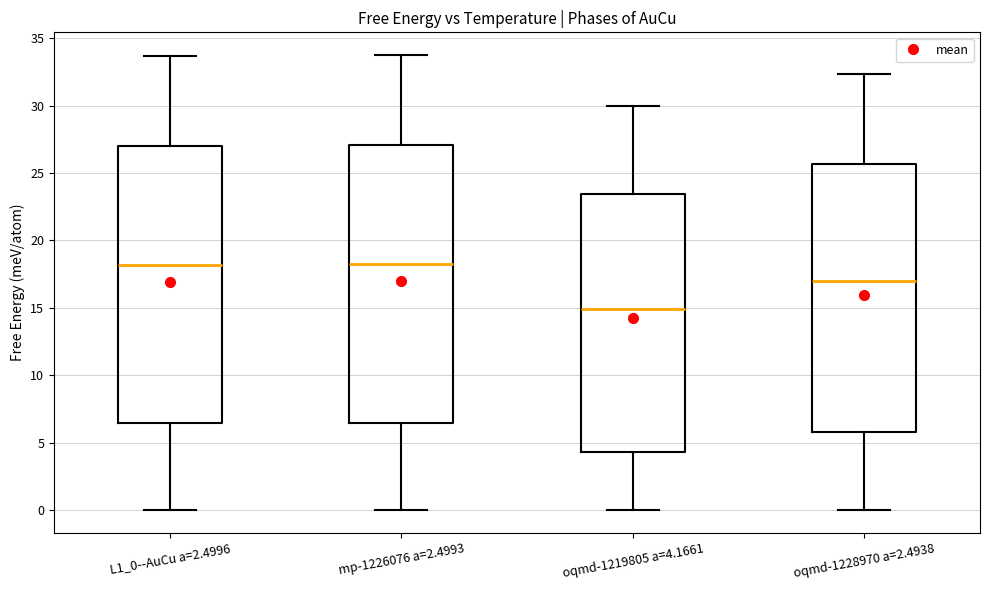

Reading left to right, read every box against the y-axis: the position of its median line, the range the box covers, and the ends of its whiskers. The values are not printed on the chart, so give them approximately, as read against the axis.

L1_0--AuCu a=2.4996: median 18.0, box 6.5 to 27.0, whiskers 0.0 to 33.5
mp-1226076 a=2.4993: median 18.0, box 6.5 to 27.0, whiskers 0.0 to 34.0
oqmd-1219805 a=4.1661: median 15.0, box 4.5 to 23.5, whiskers 0.0 to 30.0
oqmd-1228970 a=2.4938: median 17.0, box 6.0 to 25.5, whiskers 0.0 to 32.5